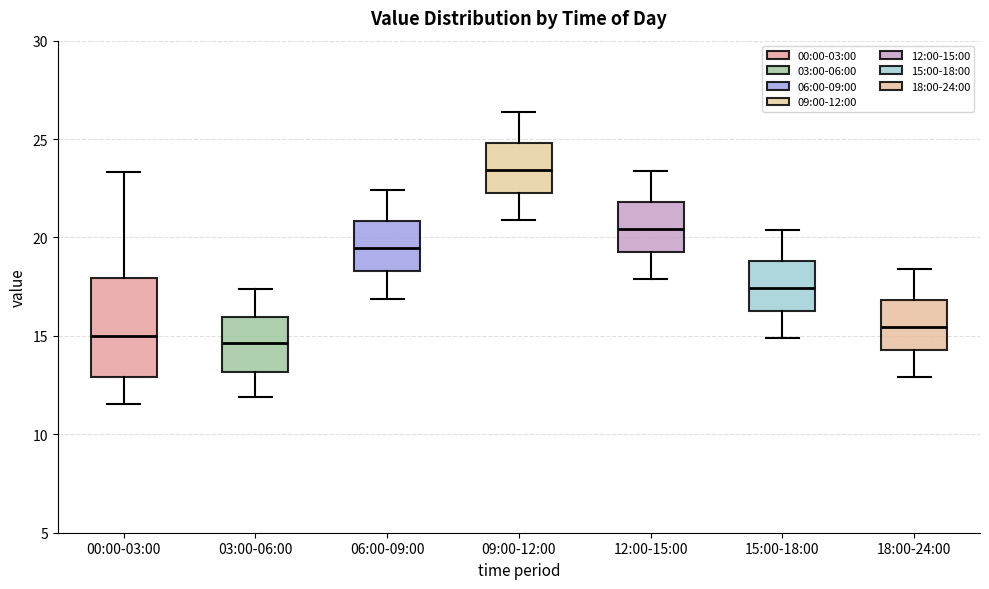

Reading left to right, transcribe this box plot: for each box, give where its median line is, the range the box spans, and where its two whiskers end, as read against the y-axis. The values are not printed on the chart, so give them approximately, as read against the axis.

00:00-03:00: median 15.0, box 13.0 to 18.0, whiskers 11.5 to 23.5
03:00-06:00: median 14.5, box 13.0 to 16.0, whiskers 12.0 to 17.5
06:00-09:00: median 19.5, box 18.5 to 21.0, whiskers 17.0 to 22.5
09:00-12:00: median 23.5, box 22.5 to 25.0, whiskers 21.0 to 26.5
12:00-15:00: median 20.5, box 19.5 to 22.0, whiskers 18.0 to 23.5
15:00-18:00: median 17.5, box 16.5 to 19.0, whiskers 15.0 to 20.5
18:00-24:00: median 15.5, box 14.5 to 17.0, whiskers 13.0 to 18.5